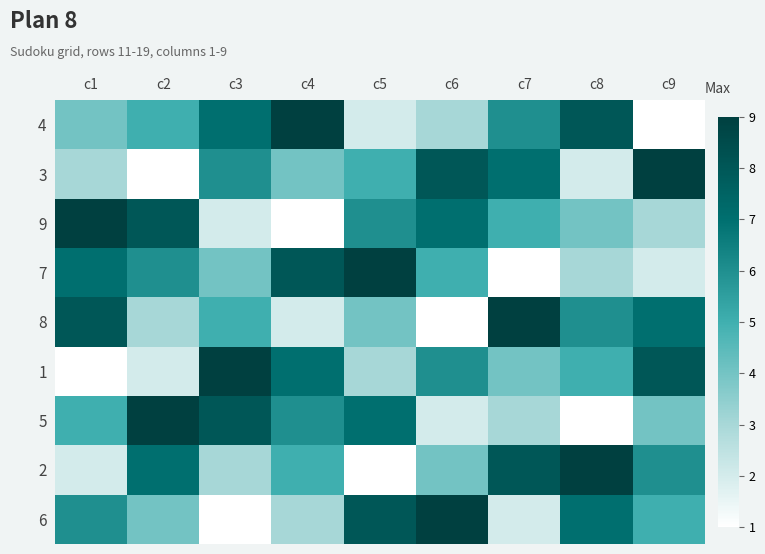

Reading left to right, list all the values displayed in this chart.

4: c1=4	c2=5	c3=7	c4=9	c5=2	c6=3	c7=6	c8=8	c9=1
3: c1=3	c2=1	c3=6	c4=4	c5=5	c6=8	c7=7	c8=2	c9=9
9: c1=9	c2=8	c3=2	c4=1	c5=6	c6=7	c7=5	c8=4	c9=3
7: c1=7	c2=6	c3=4	c4=8	c5=9	c6=5	c7=1	c8=3	c9=2
8: c1=8	c2=3	c3=5	c4=2	c5=4	c6=1	c7=9	c8=6	c9=7
1: c1=1	c2=2	c3=9	c4=7	c5=3	c6=6	c7=4	c8=5	c9=8
5: c1=5	c2=9	c3=8	c4=6	c5=7	c6=2	c7=3	c8=1	c9=4
2: c1=2	c2=7	c3=3	c4=5	c5=1	c6=4	c7=8	c8=9	c9=6
6: c1=6	c2=4	c3=1	c4=3	c5=8	c6=9	c7=2	c8=7	c9=5